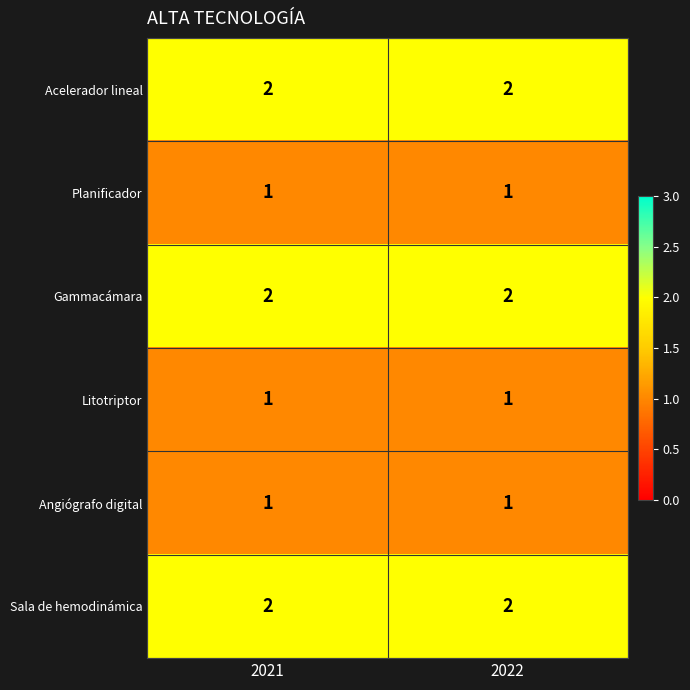

Is the value of Acelerador lineal at 2022 greater than the value of Planificador at 2021?

Yes